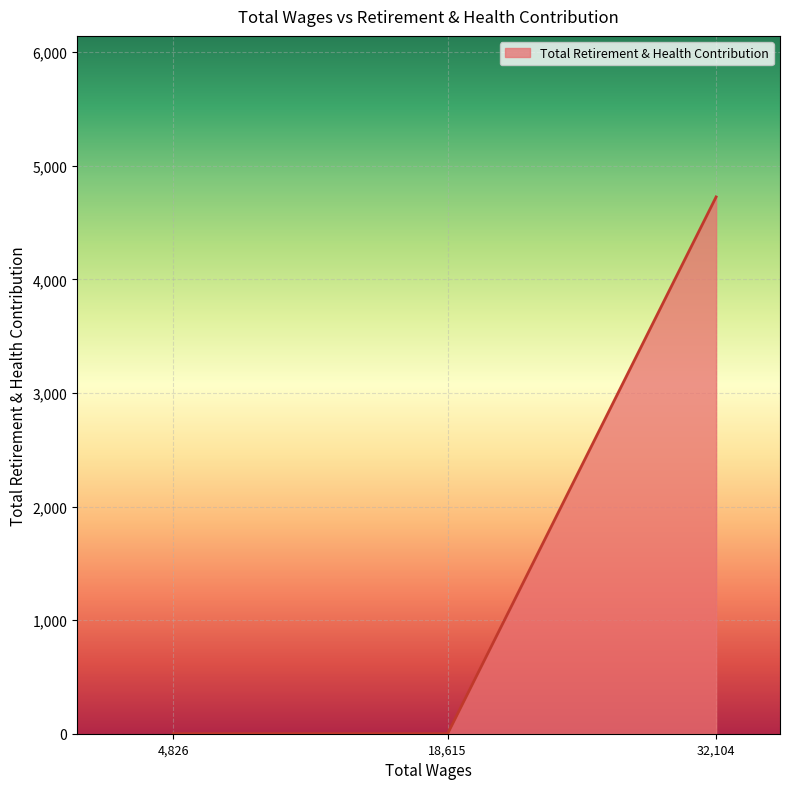

Which has a higher value, 32104.0 or 18615.0?

32104.0